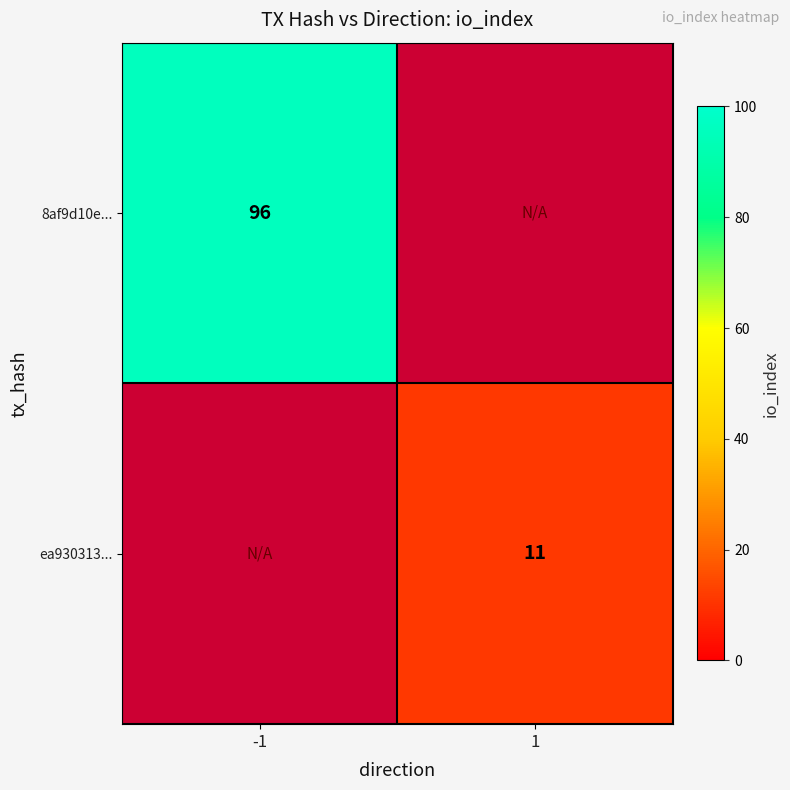

The ea930313... series shows 11 at 1. True or false?

True